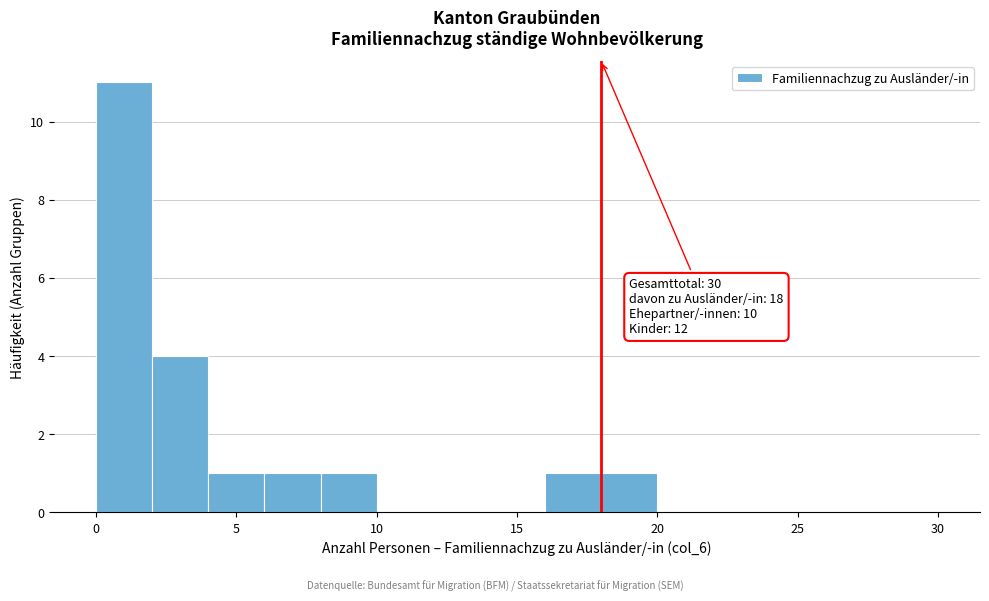

Over which range of the x-axis is the bar tallest?

0 to 2